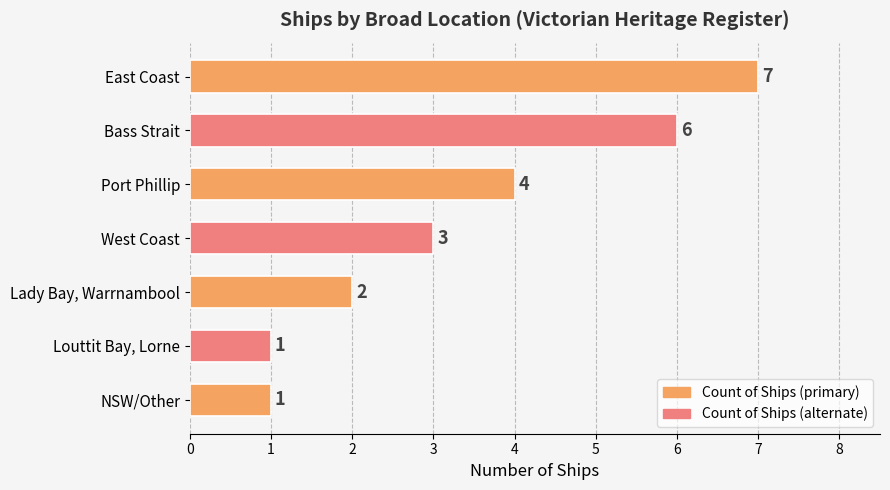

What is the sum of all values?

24